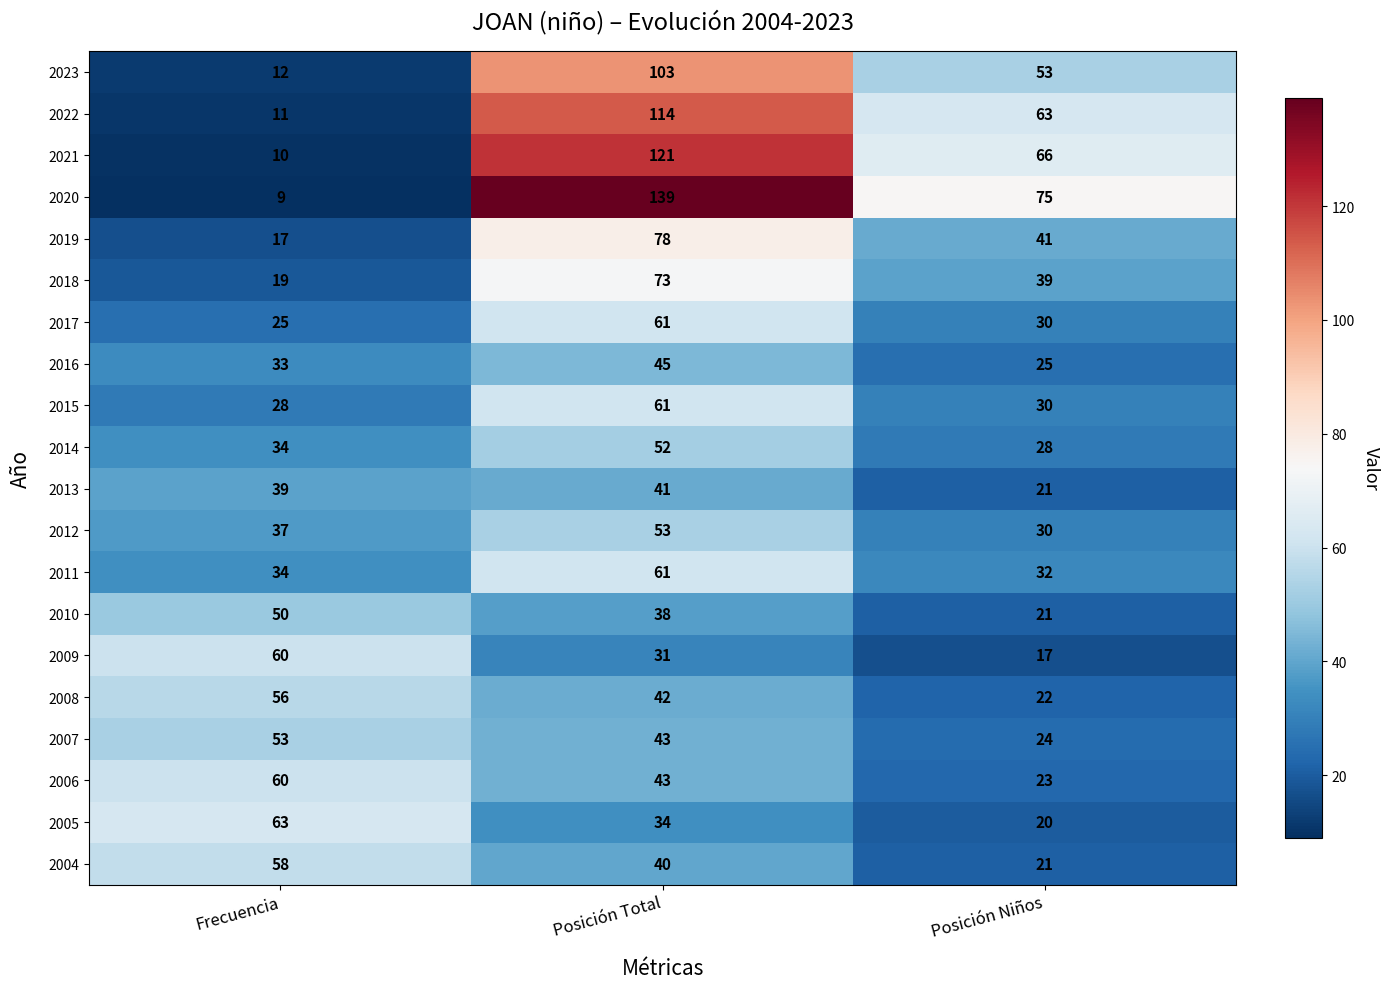

Which series has the largest range (max minus min)?

2020